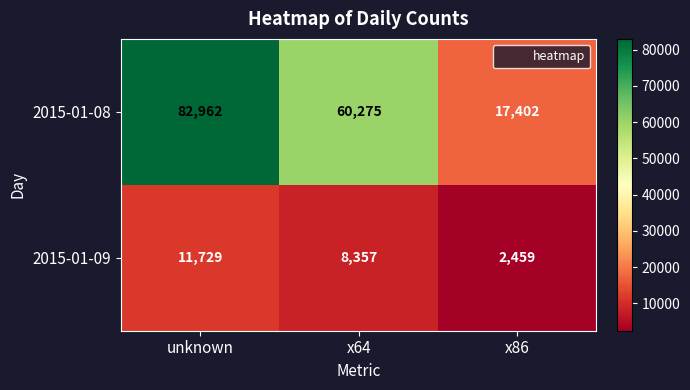

How many values in the 2015-01-09 series are below 8357?

1